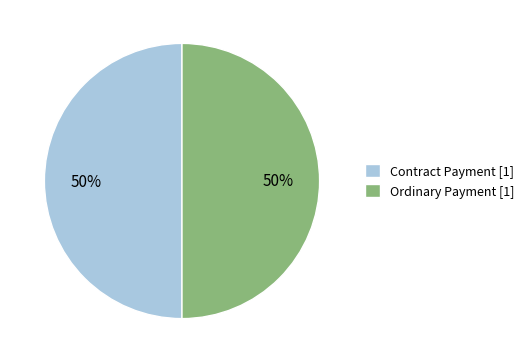

Is the sum of Contract Payment [1] and Ordinary Payment [1] greater than half?

Yes